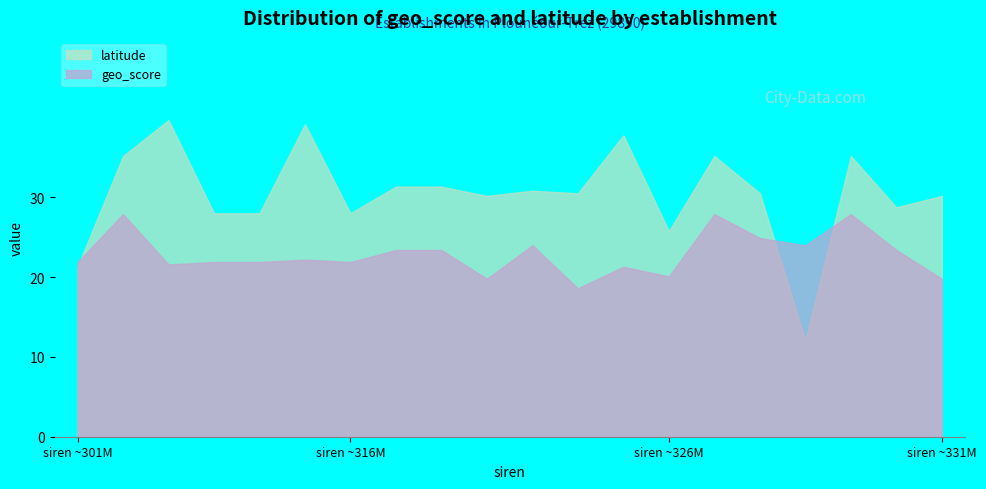

At how many categories does at least one series exceed 14?

20